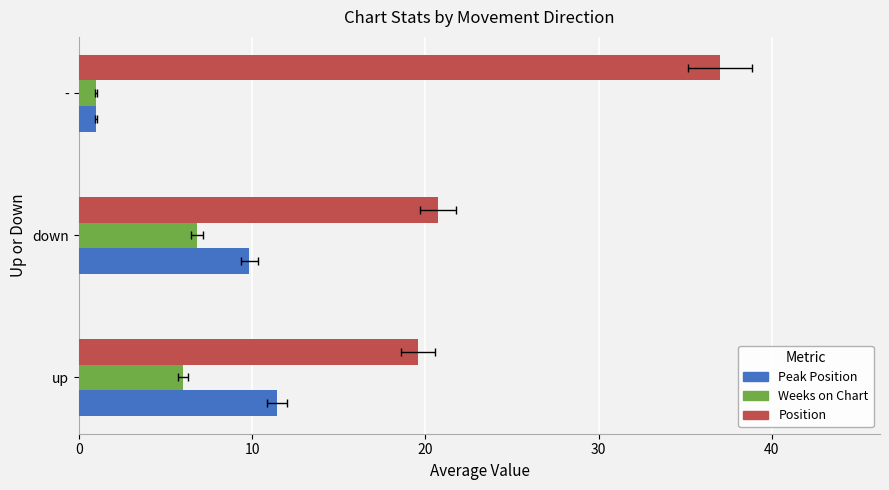

How many values in the Weeks on Chart series are below 6?

1